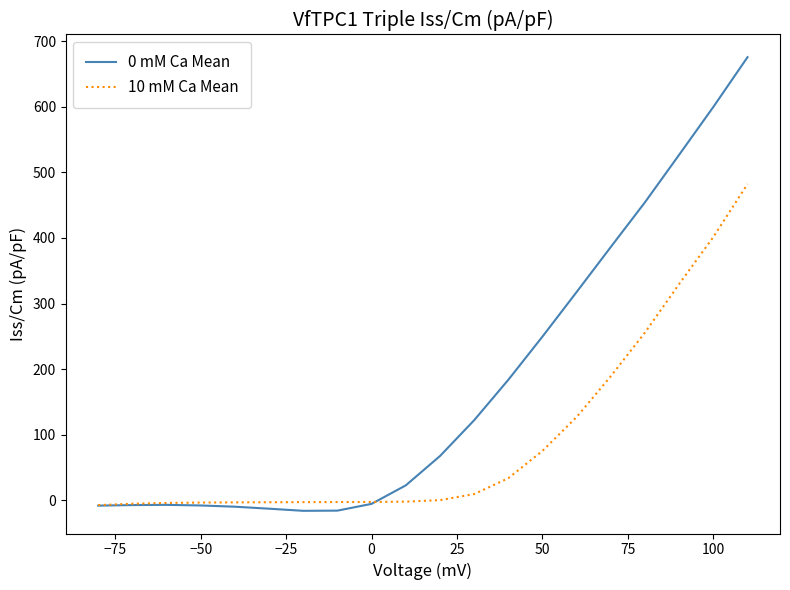

Which series has the widest spread of values?

0 mM Ca Mean